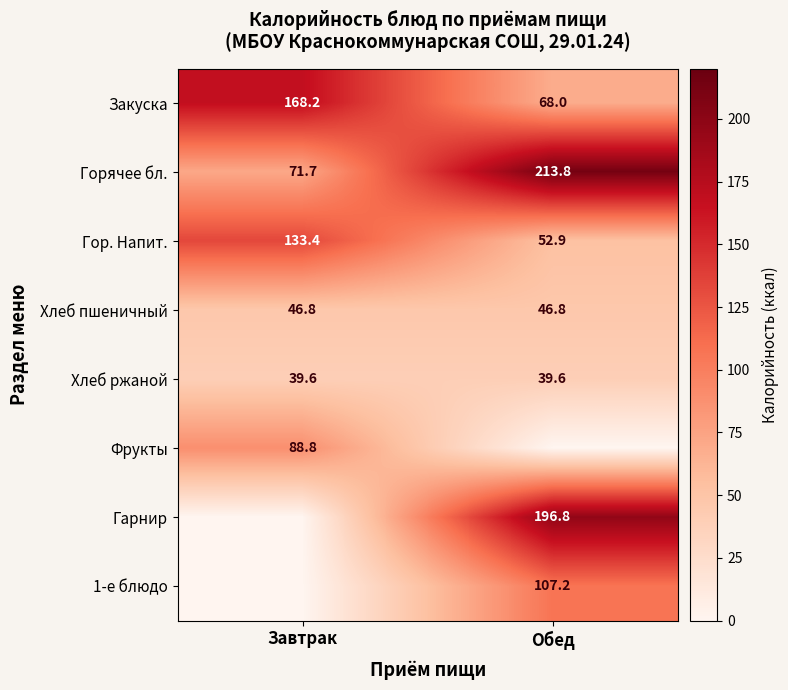

Which label corresponds to the smallest value in the chart?

Обед